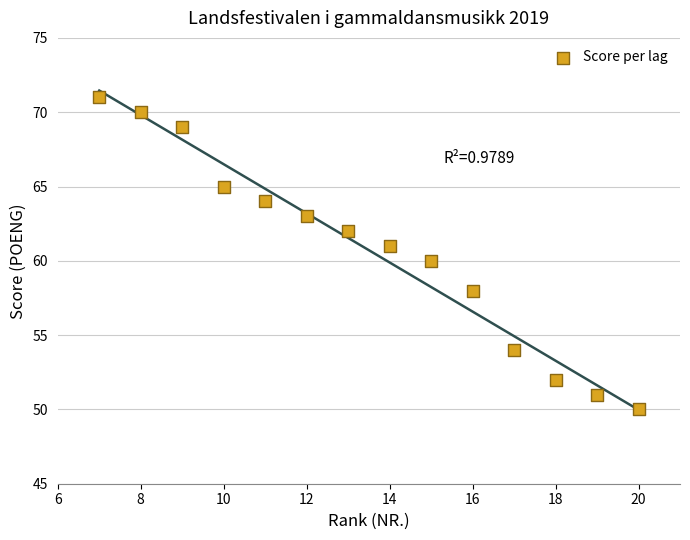

What is the range of X values (max minus min)?

13